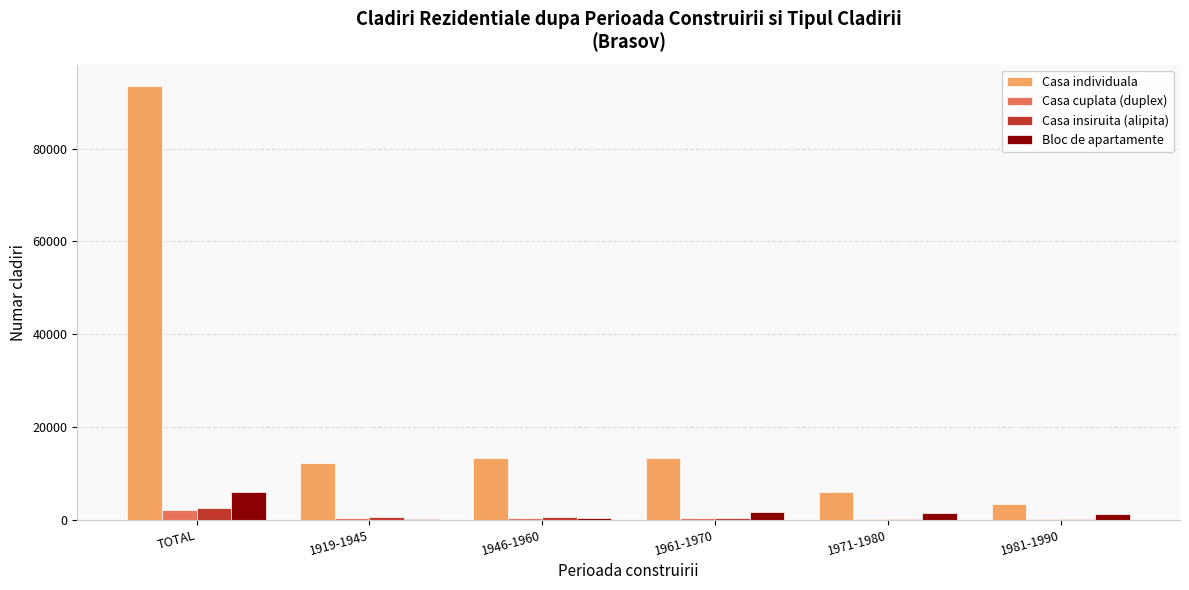

Between TOTAL and 1961-1970, which series saw the biggest shift?

Casa individuala